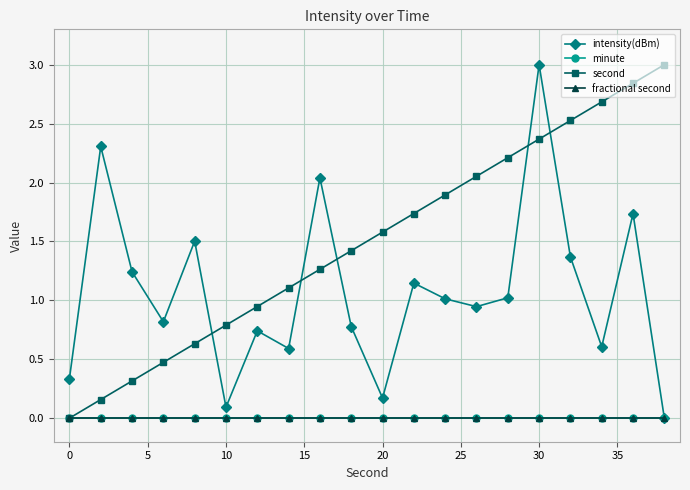

Which series has the largest total across all categories?

second